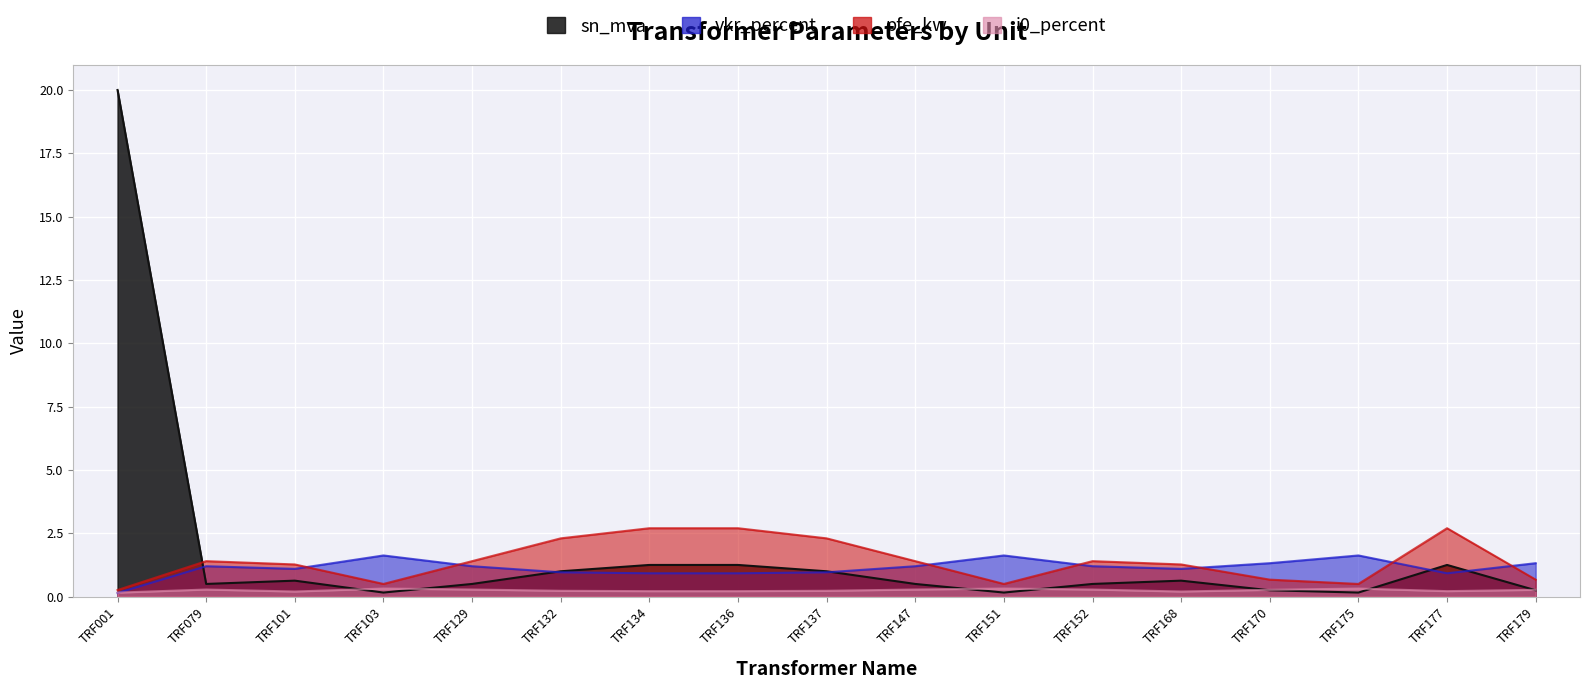

How many i0_percent values are between 0 and 1?

17